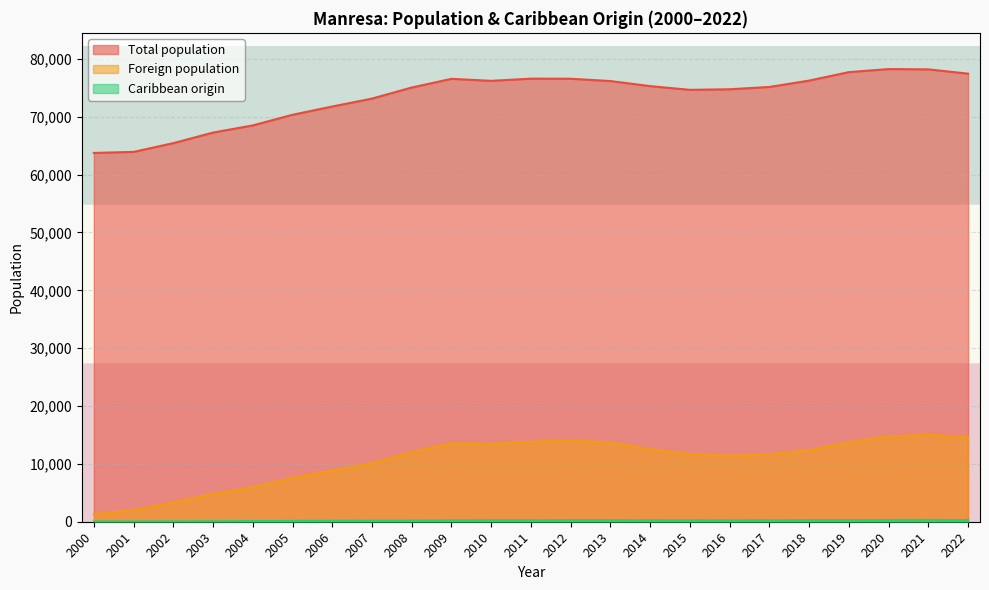

What is the difference between the maximum and minimum values in the Caribbean origin series?

271